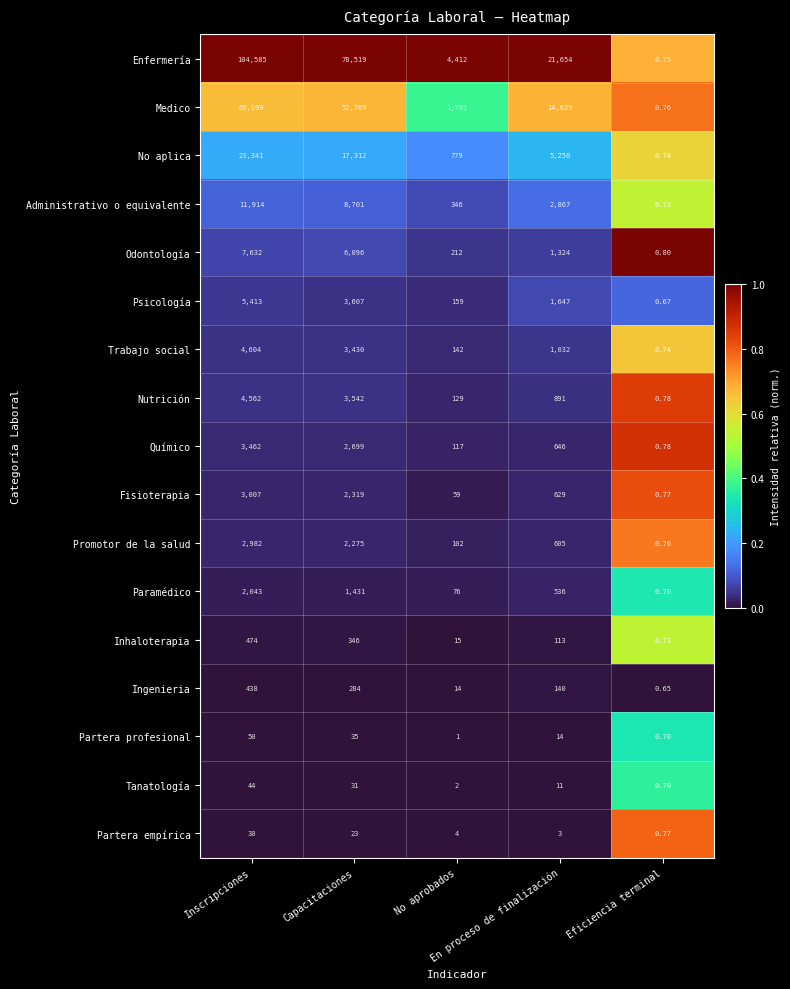

List the series in order of their peak value, lowest first.

Partera empírica, Tanatología, Partera profesional, Ingenieria, Inhaloterapia, Paramédico, Promotor de la salud, Fisioterapia, Químico, Nutrición, Trabajo social, Psicología, Odontología, Administrativo o equivalente, No aplica, Medico, Enfermería